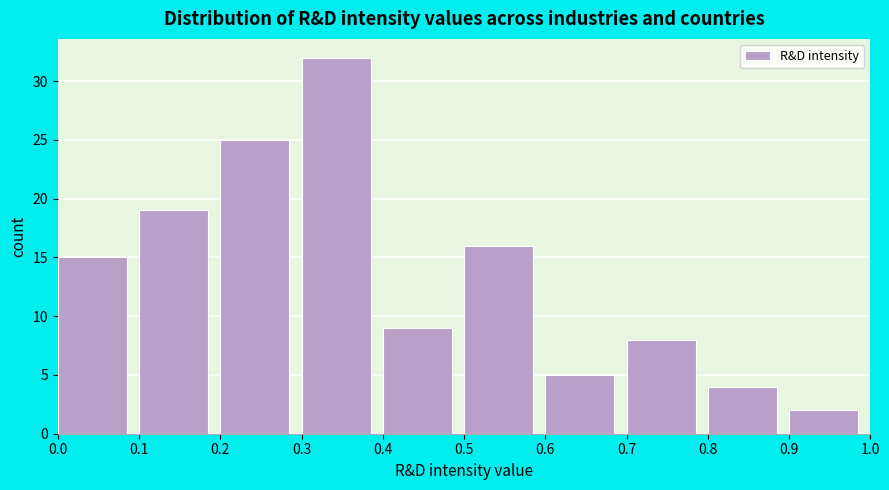

Reading left to right, list every bar in this chart as the range it spans on the x-axis followed by its height. The values are not printed on the chart, so give them approximately, as read against the axis.

0.0 to 0.1: 15
0.1 to 0.2: 19
0.2 to 0.3: 25
0.3 to 0.4: 32
0.4 to 0.5: 9
0.5 to 0.6: 16
0.6 to 0.7: 5
0.7 to 0.8: 8
0.8 to 0.9: 4
0.9 to 1.0: 2